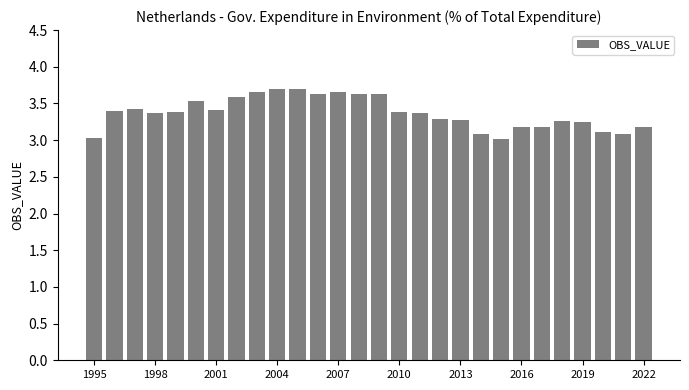

What is the difference between the maximum and second lowest values?

0.7